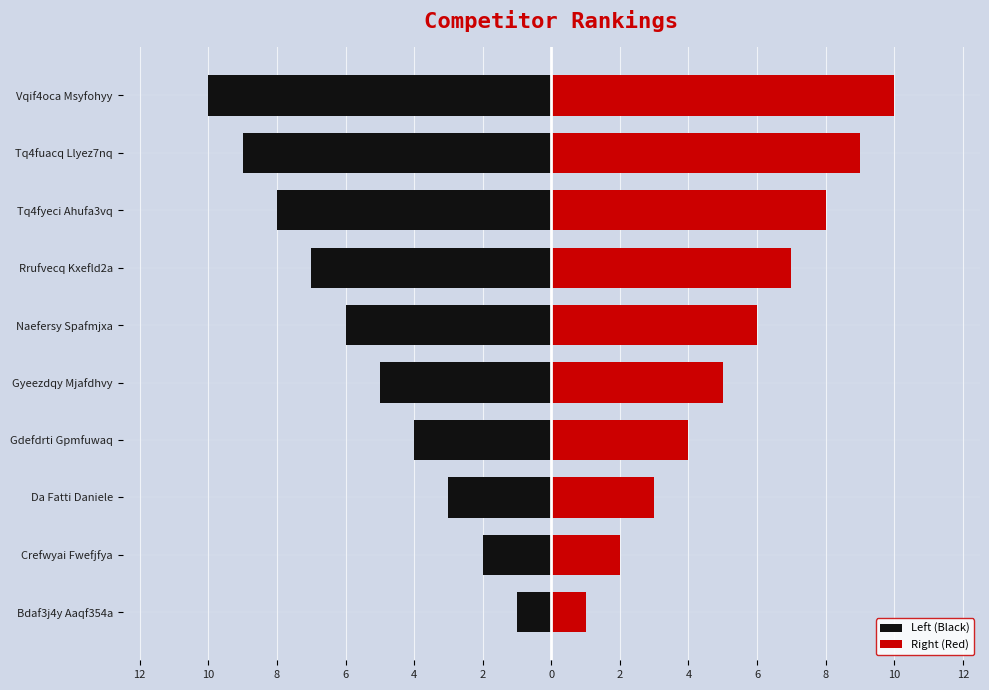

At how many categories does at least one series exceed 8?

2